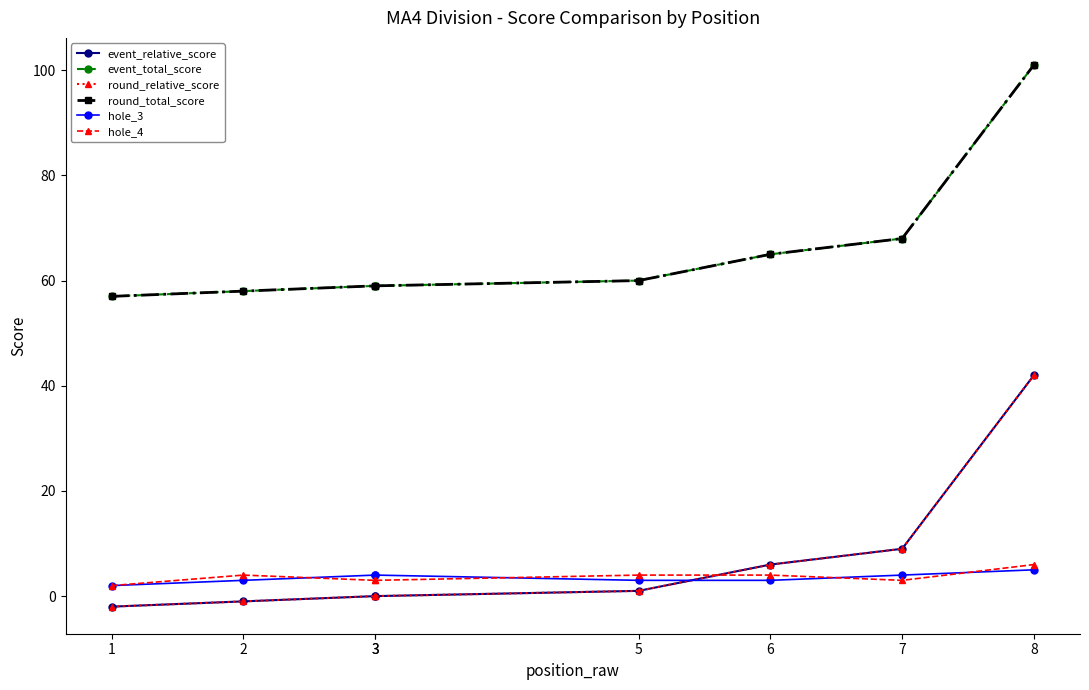

Which series has the largest range (max minus min)?

event_relative_score